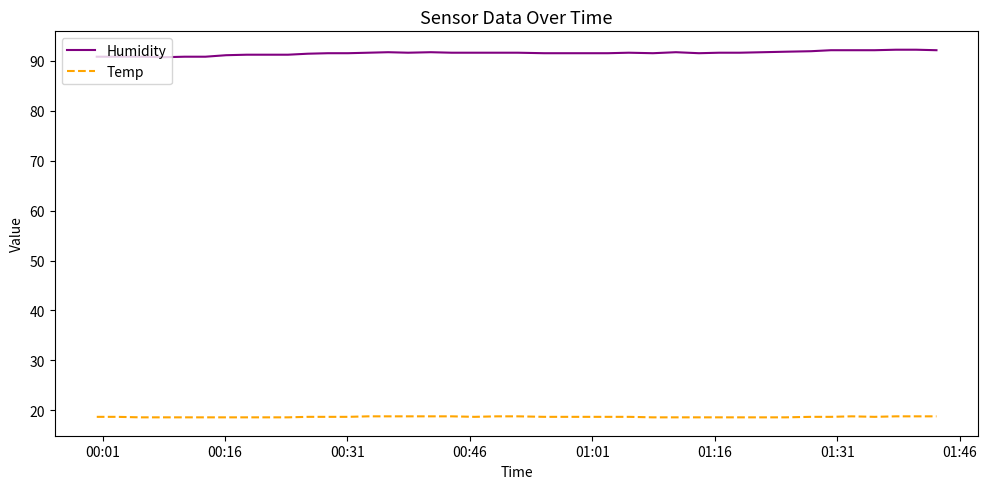

List the series in order of their overall mean, lowest first.

Temp, Humidity